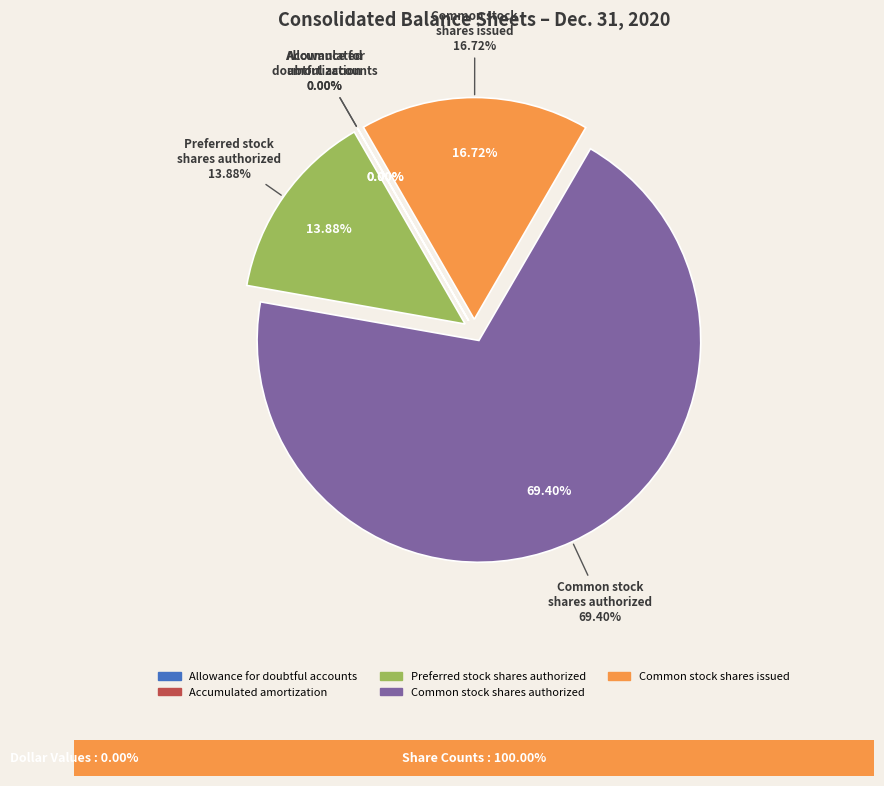

What percentage do Common stock par value and Preferred stock shares authorized together represent?

13.9%